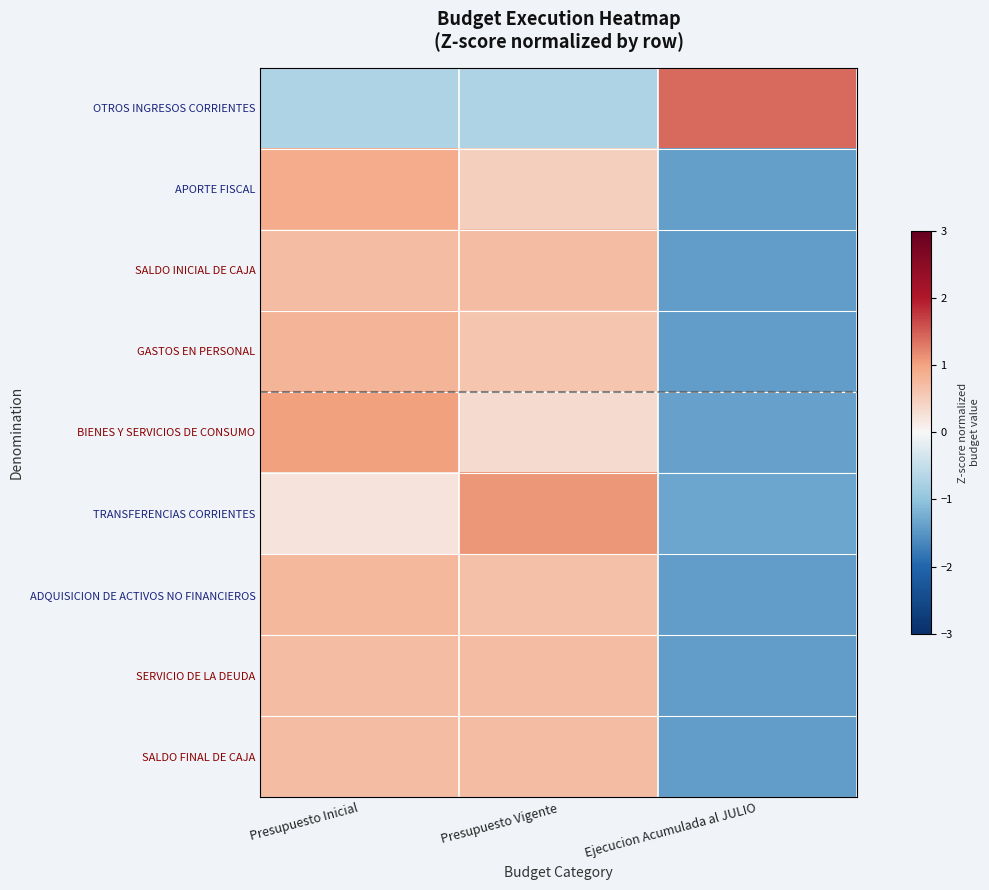

Which series changed the most between Presupuesto Inicial and Presupuesto Vigente?

TRANSFERENCIAS CORRIENTES